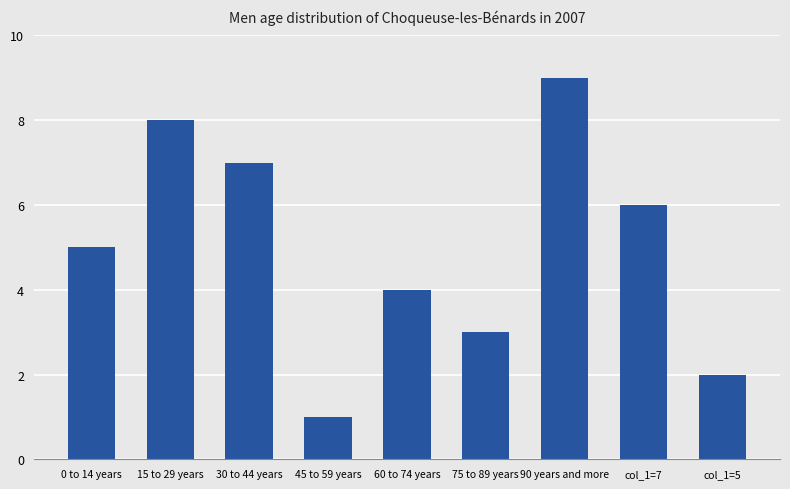

What is the label of the 4th bar from the left?

45 to 59 years